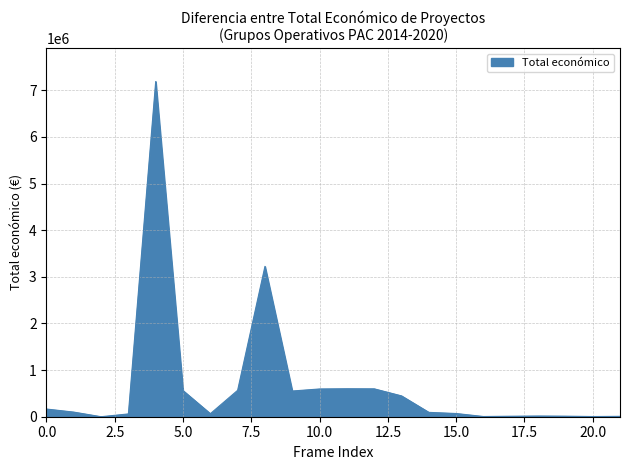

What is the maximum value shown in the chart?

7187653